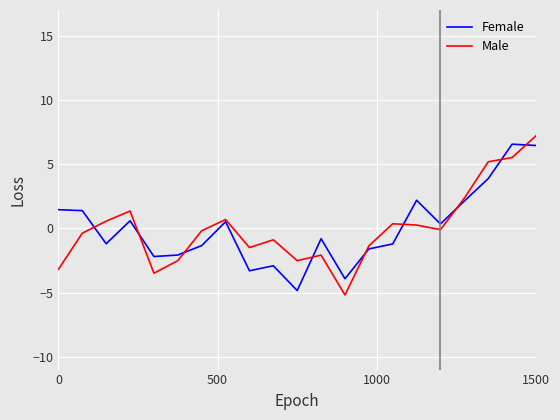

What is the maximum value for Female?

6.6